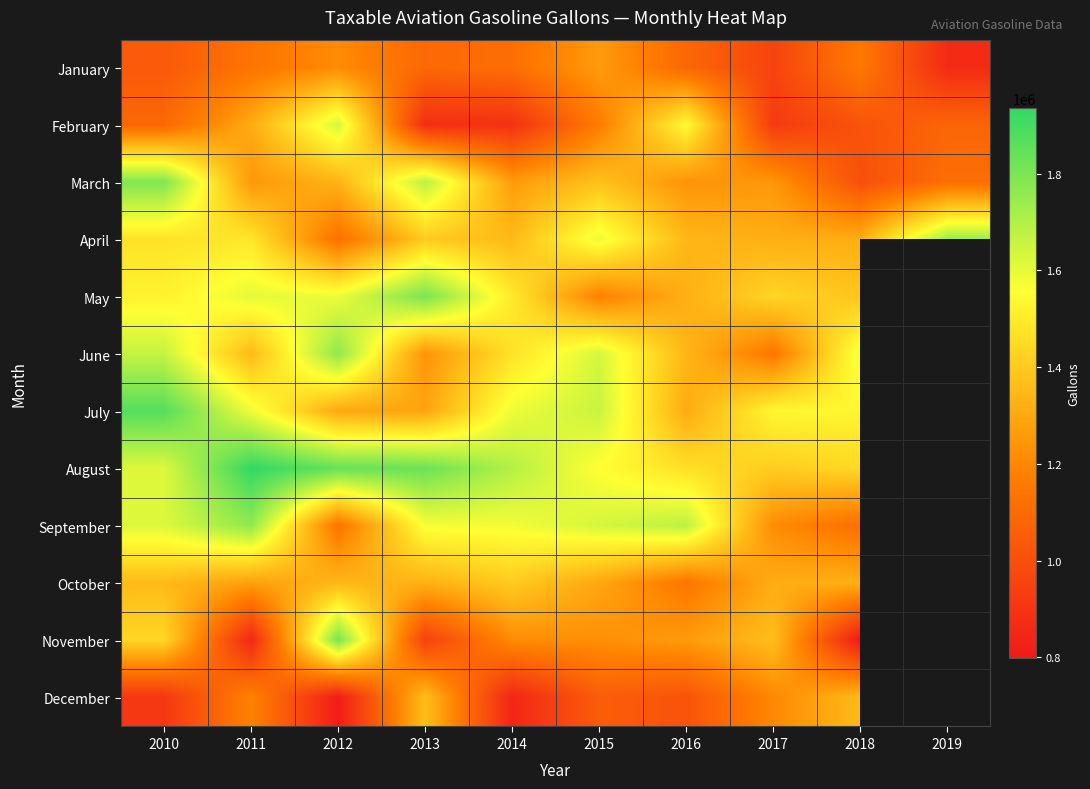

At which category is the sum across all series the highest?

2010